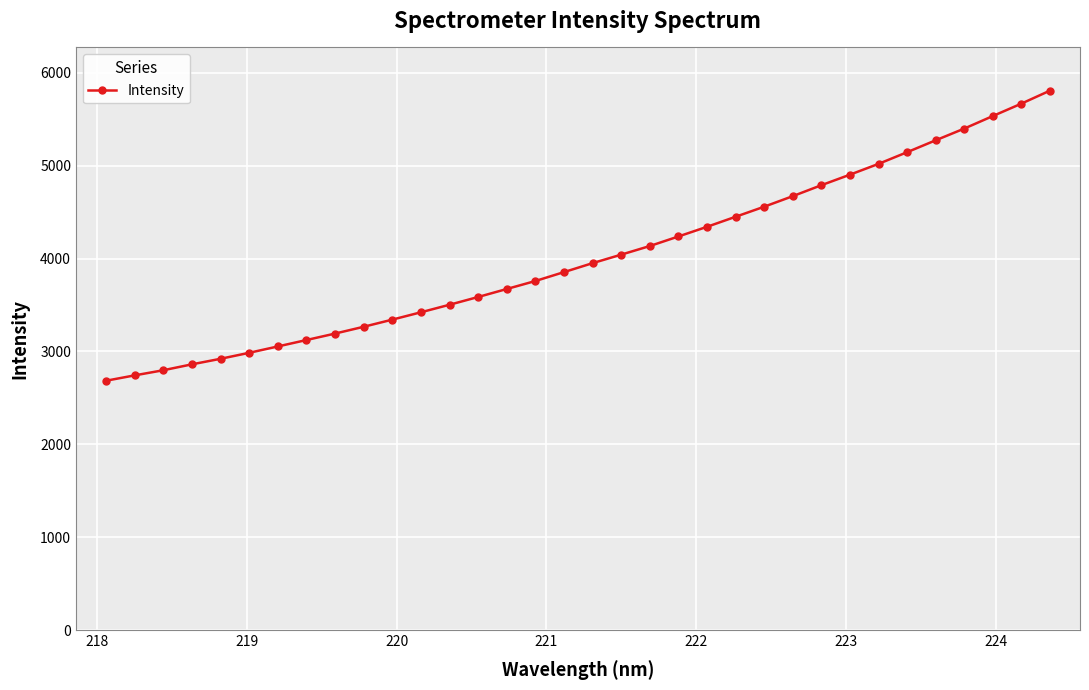

What is the value of the 4th point from the left?

2861.3